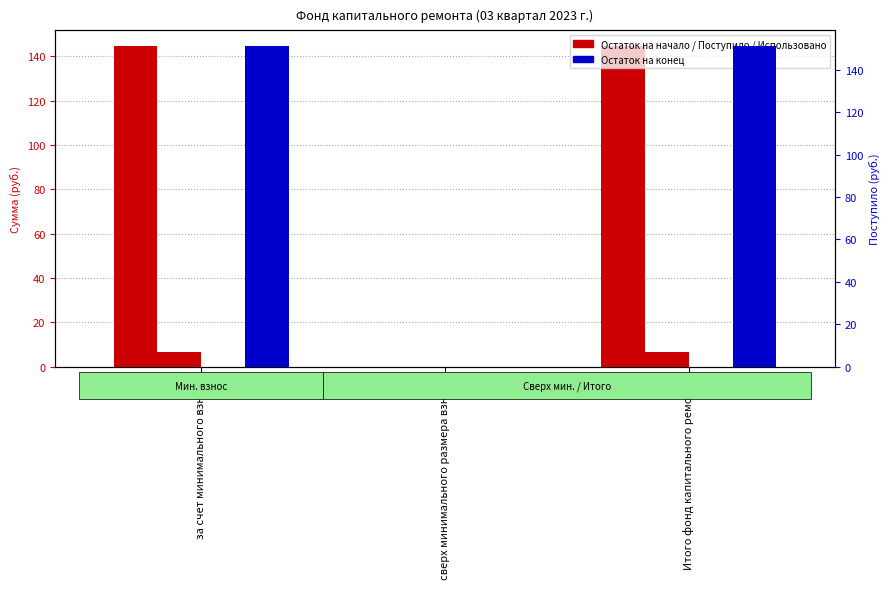

At which category does the chart reach its peak across all series?

за счет минимального взноса